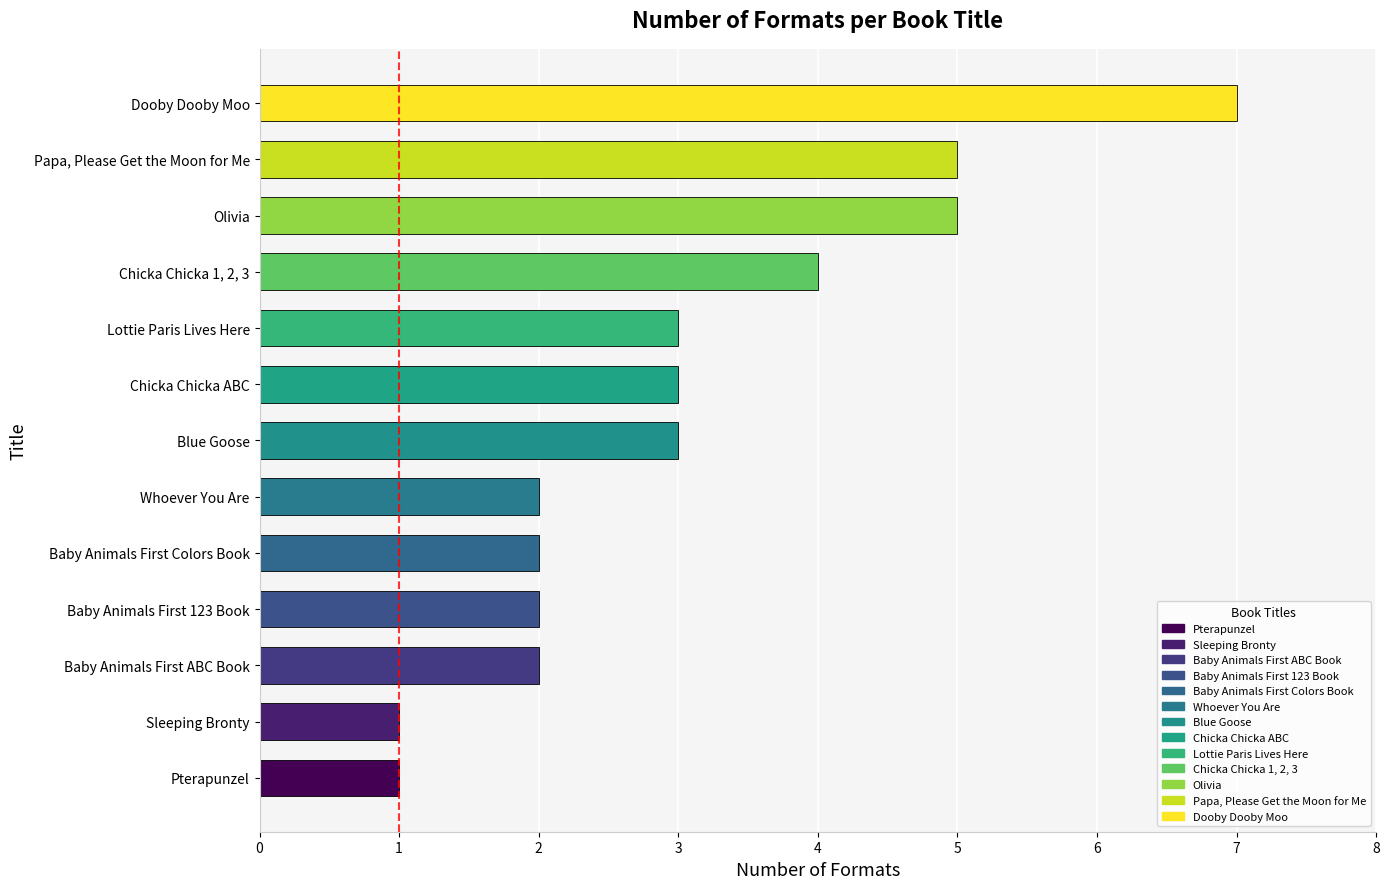

What is the average value?

3